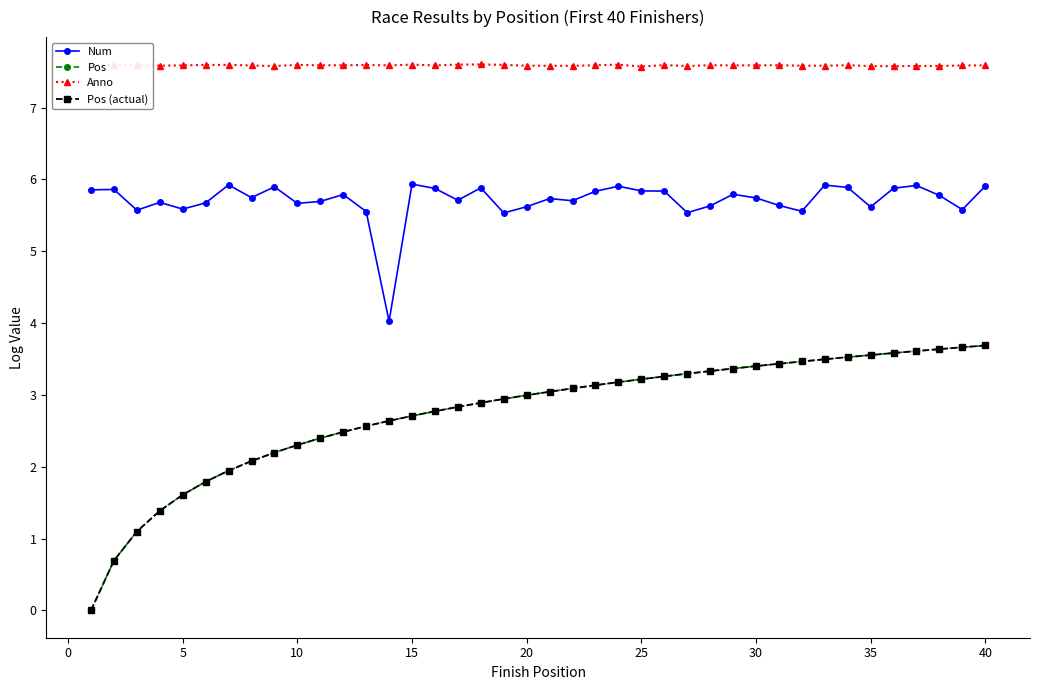

Does the chart have visible grid lines?

No